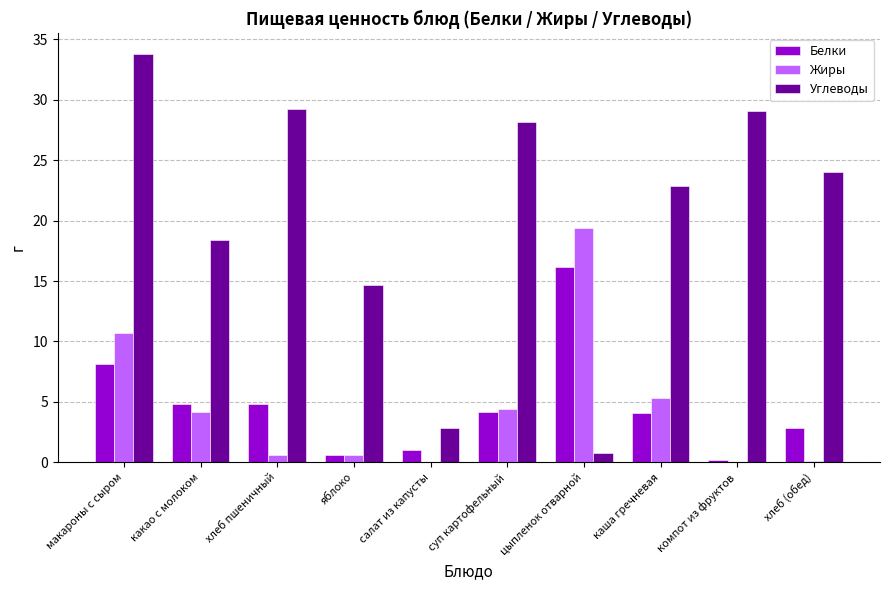

Does the chart contain stacked bars?

No